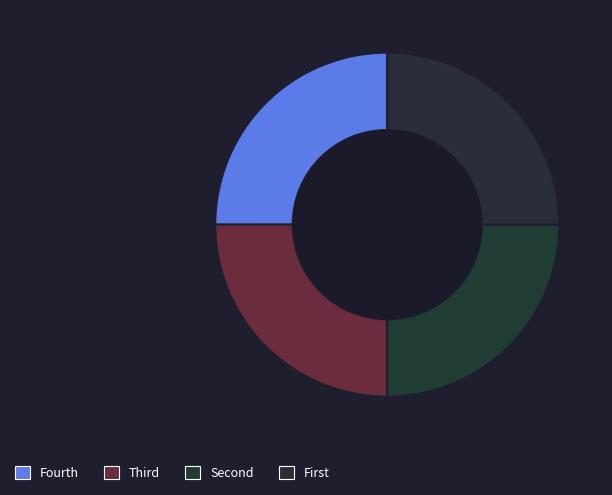

How many slices are in this pie chart?

4